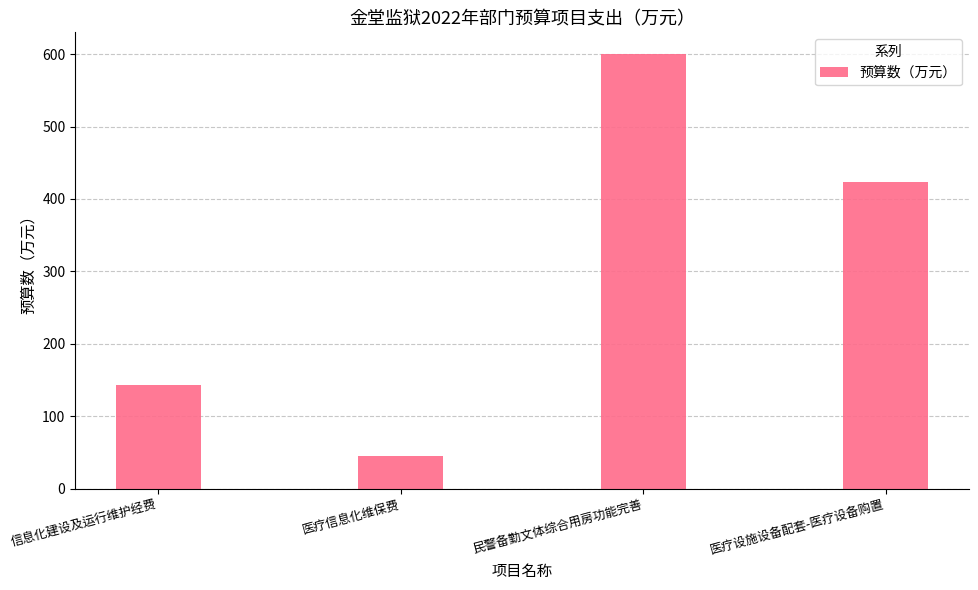

What is the label of the 1st bar from the left?

信息化建设及运行维护经费